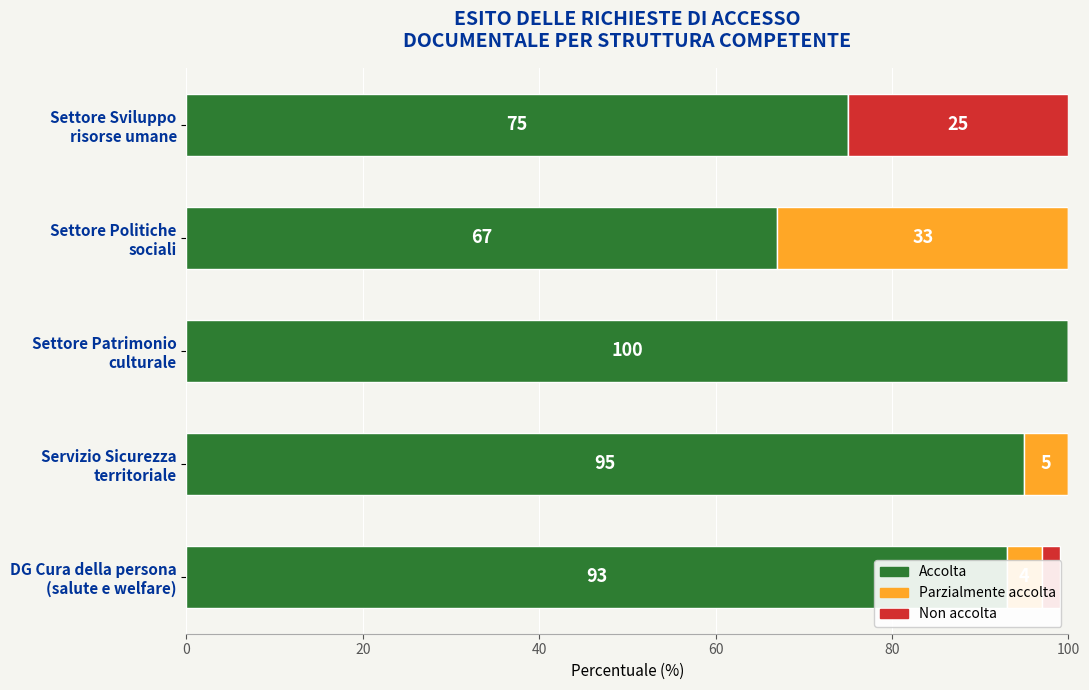

What is the maximum value for Accolta?

100